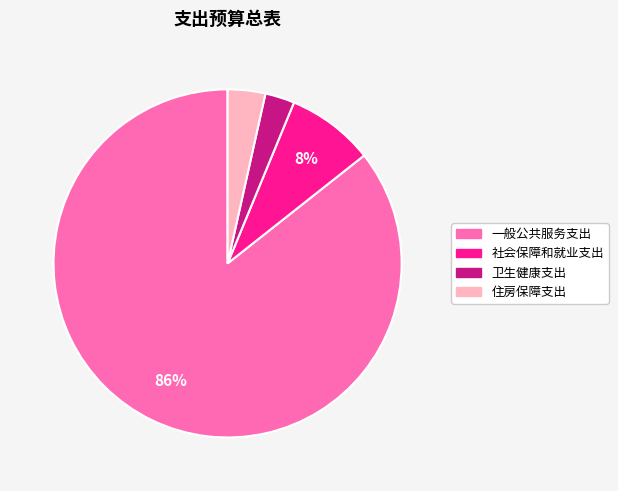

How many slices are in this pie chart?

4